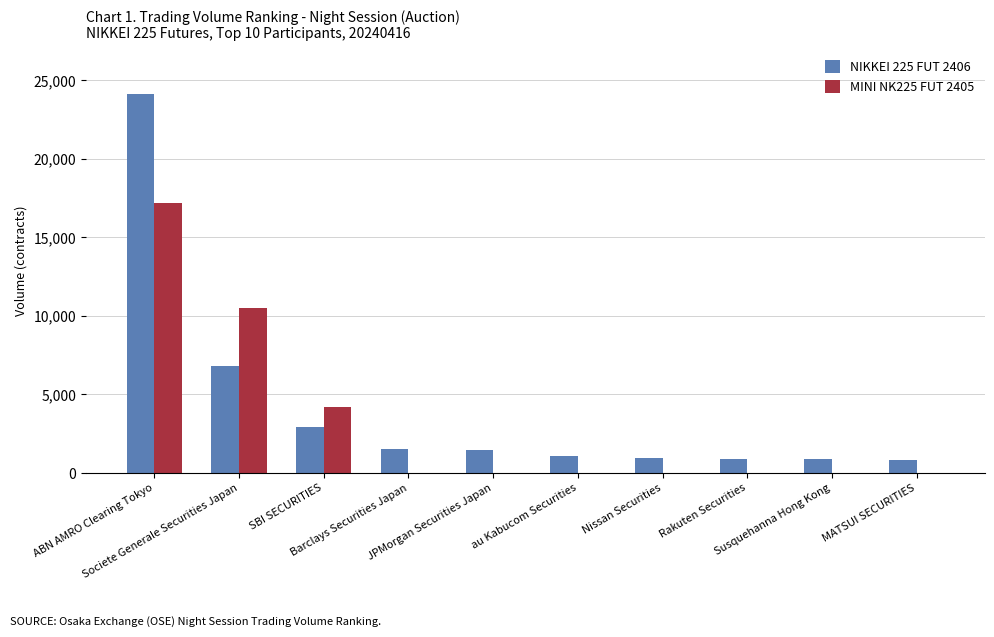

The value of NIKKEI 225 FUT 2406 at Barclays Securities Japan is 1500. True or false?

True